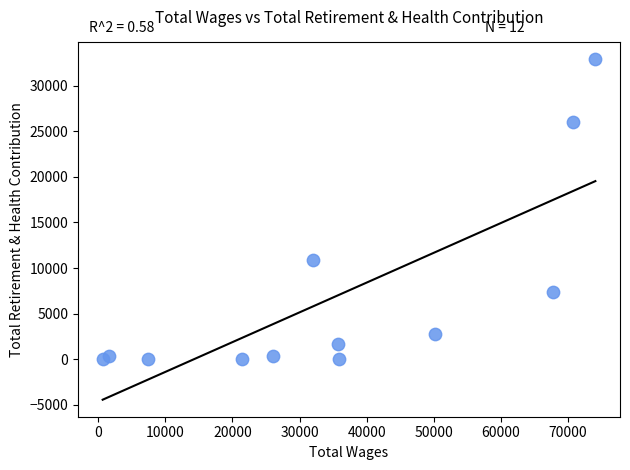

What Y value in the scatter plot is closest to 16449?

10914